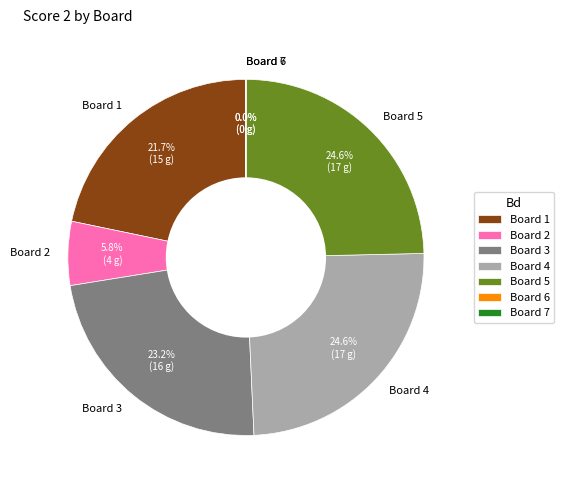

What is the total percentage of Board 2 and Board 5?

30.4%